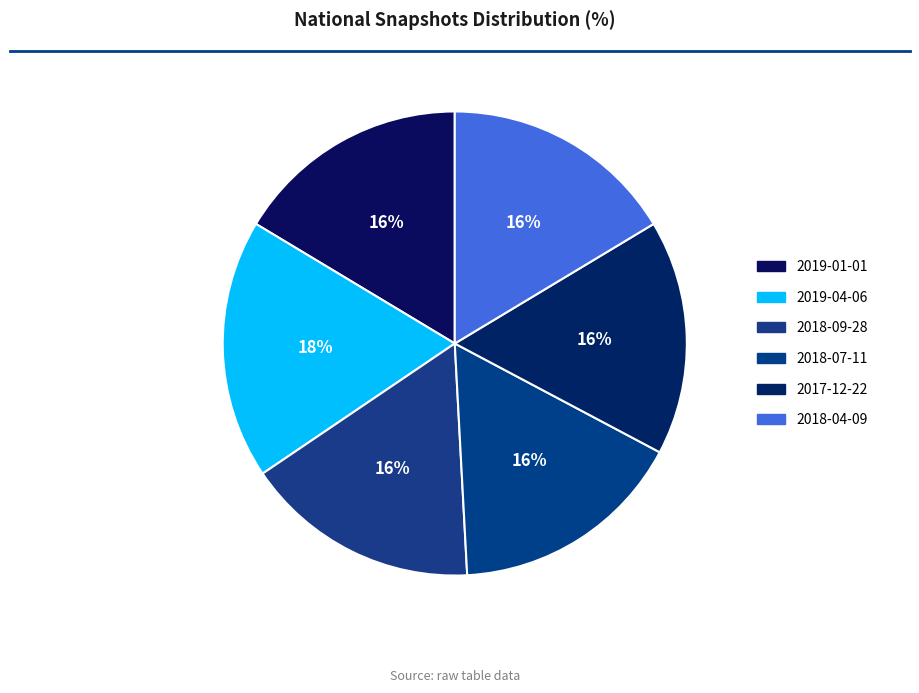

How many segments does this pie chart have?

6